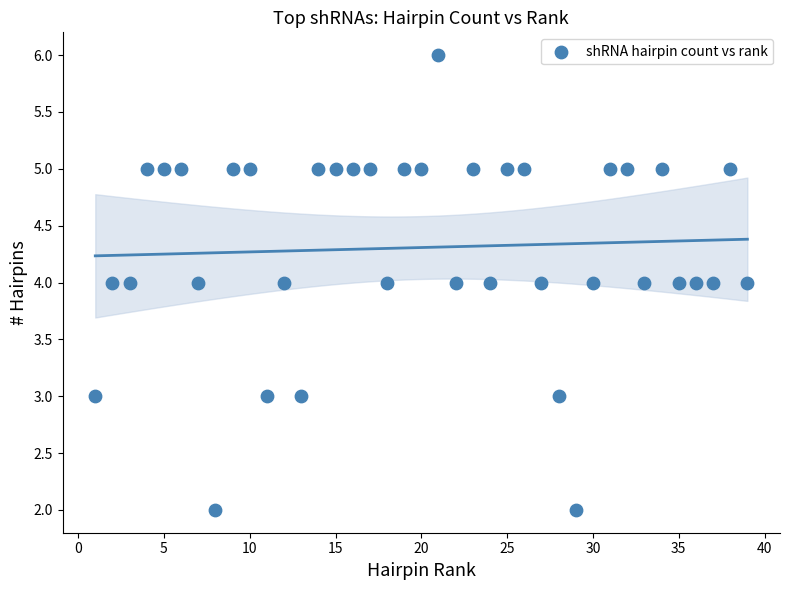

What is the range of X values (max minus min)?

38